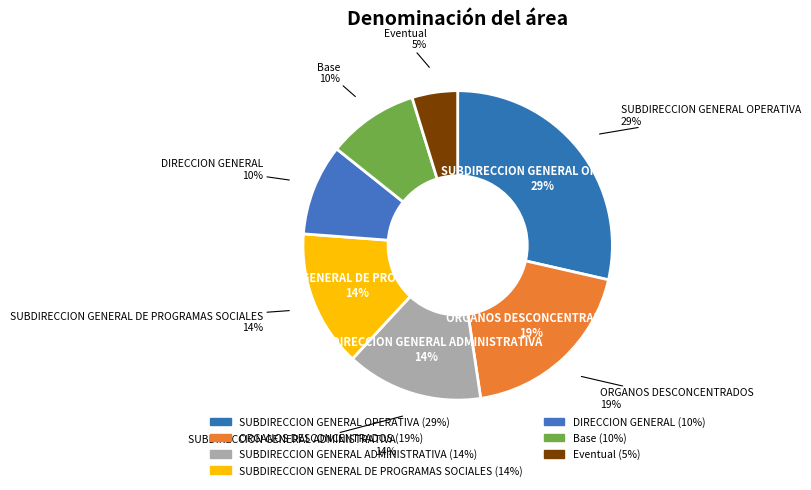

Rank the categories by value from highest to lowest.

SUBDIRECCION GENERAL OPERATIVA, ORGANOS DESCONCENTRADOS, SUBDIRECCION GENERAL ADMINISTRATIVA, SUBDIRECCION GENERAL DE PROGRAMAS SOCIALES, DIRECCION GENERAL, Base, Eventual